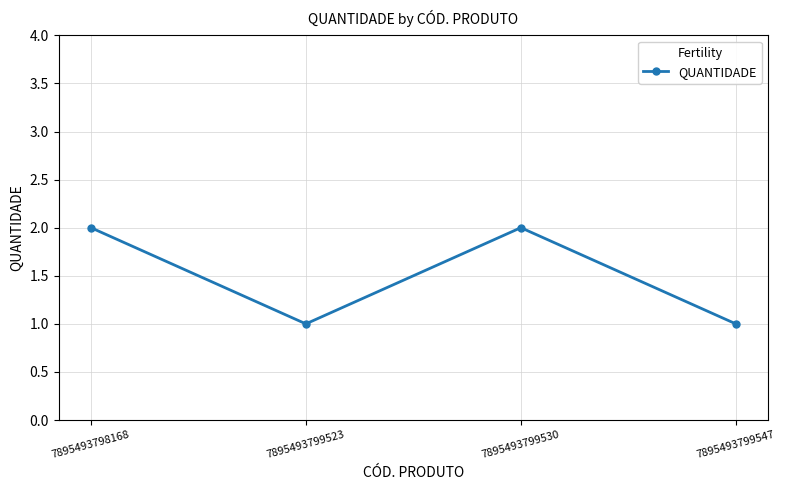

What is the sum of all values?

6